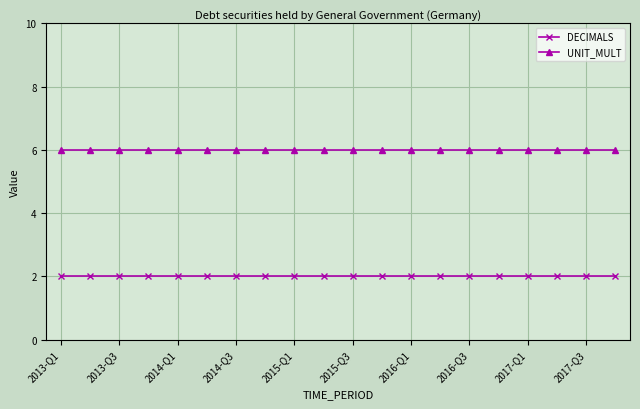

At how many categories does at least one series exceed 4?

20